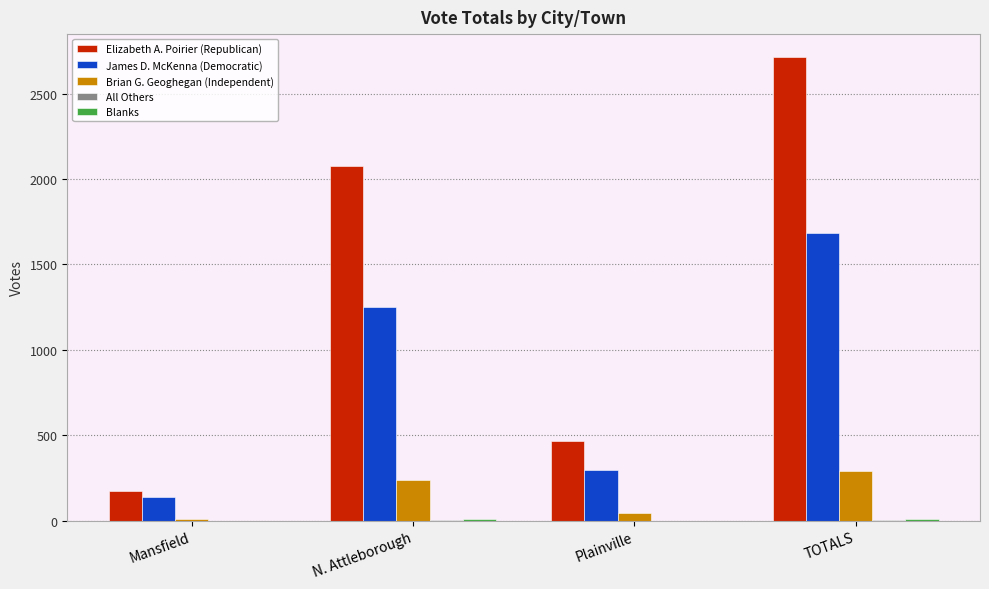

Does the chart contain stacked bars?

No